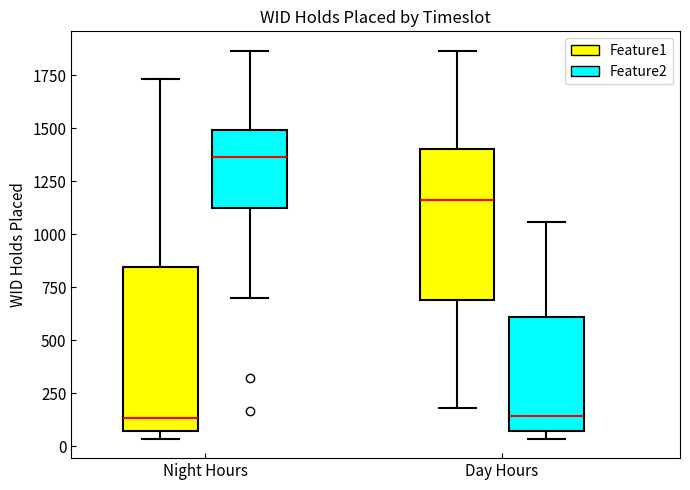

Reading left to right, read every box against the y-axis: the position of its median line, the range the box covers, and the ends of its whiskers. The values are not printed on the chart, so give them approximately, as read against the axis.

Night Hours (Feature1): median 150, box 50 to 850, whiskers 50 (just below the box's lower edge) to 1750
Night Hours (Feature2): median 1350, box 1100 to 1500, whiskers 700 to 1850
Day Hours (Feature1): median 1150, box 700 to 1400, whiskers 200 to 1850
Day Hours (Feature2): median 150, box 50 to 600, whiskers 50 (just below the box's lower edge) to 1050